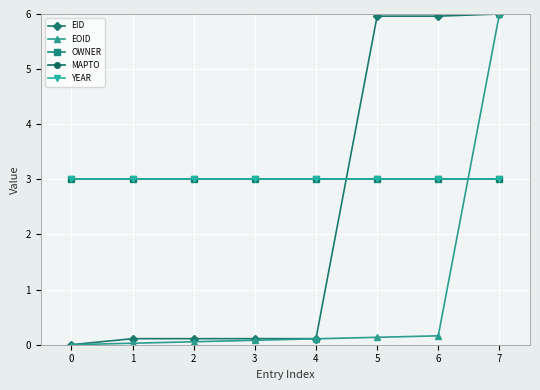

True or false: MAPTO has more than 2 points higher than both neighbors.

False